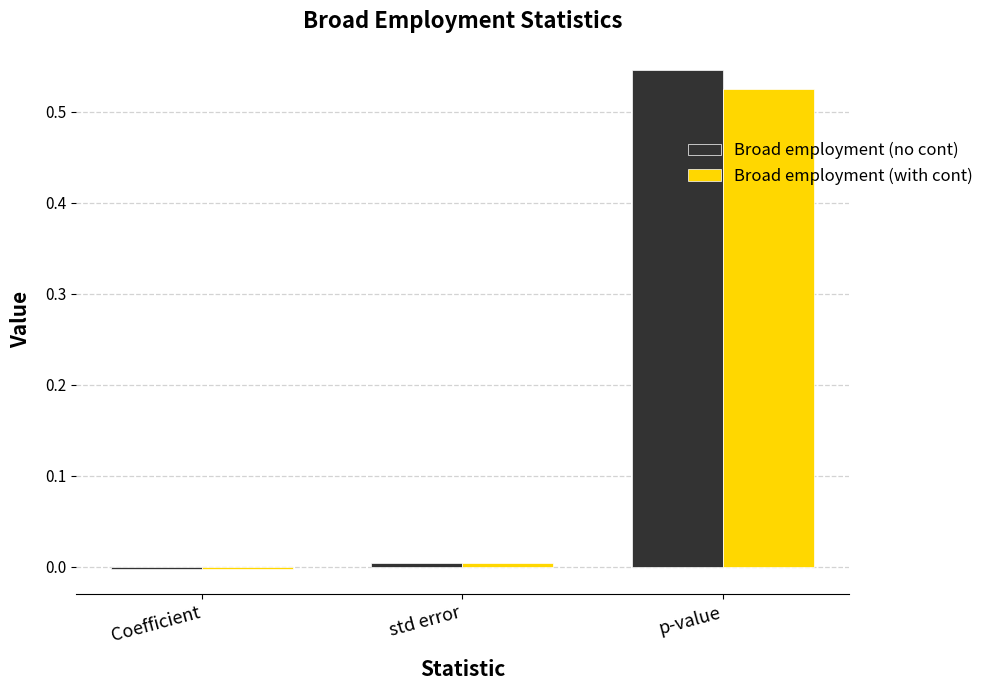

Which category has the highest value in the Broad employment (no cont) series?

p-value